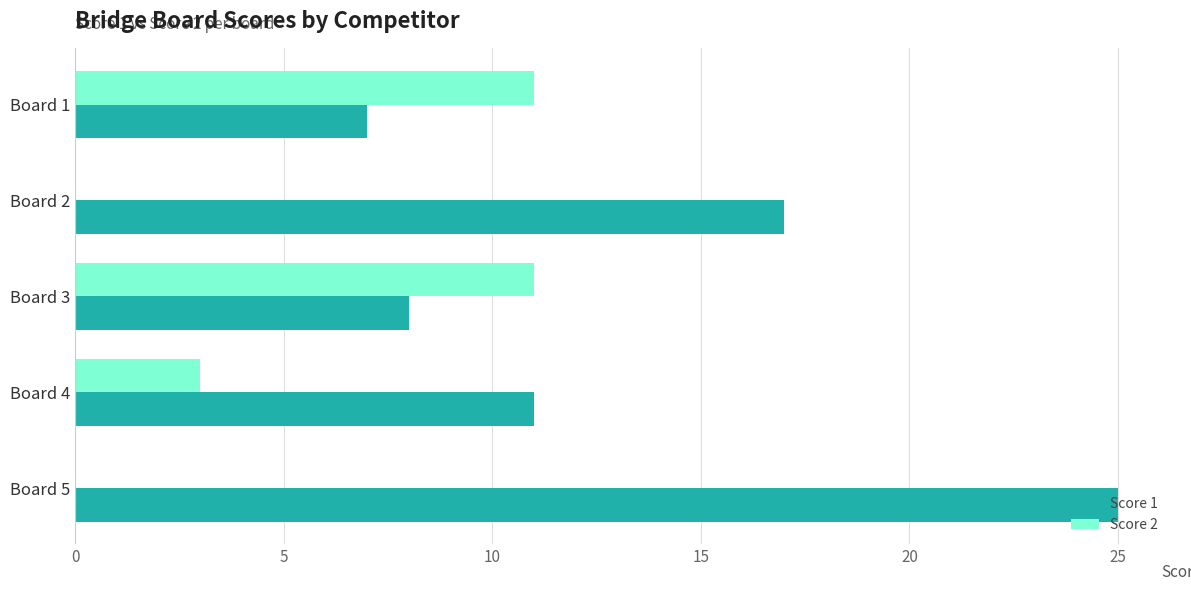

The value of Score 1 at Board 2 is 17. True or false?

True